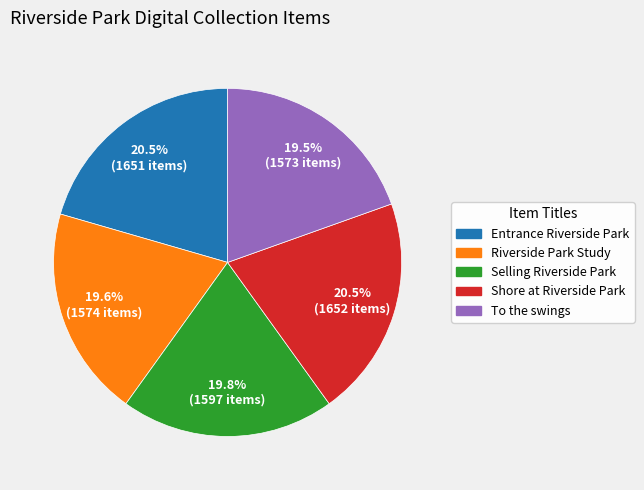

Between Entrance Riverside Park and Selling Riverside Park, which is larger?

Entrance Riverside Park